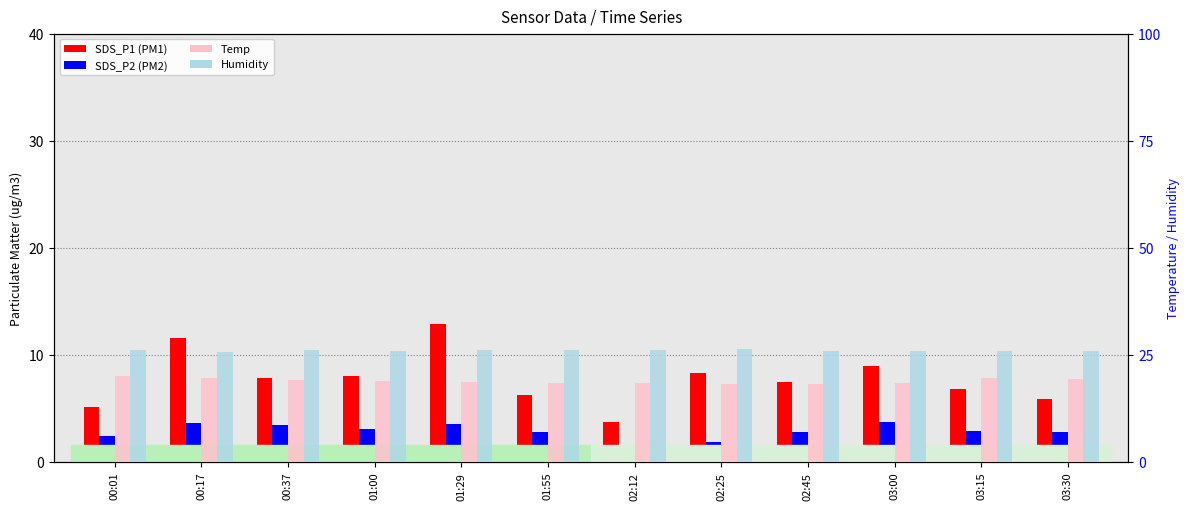

How many bars are there in each group?

4